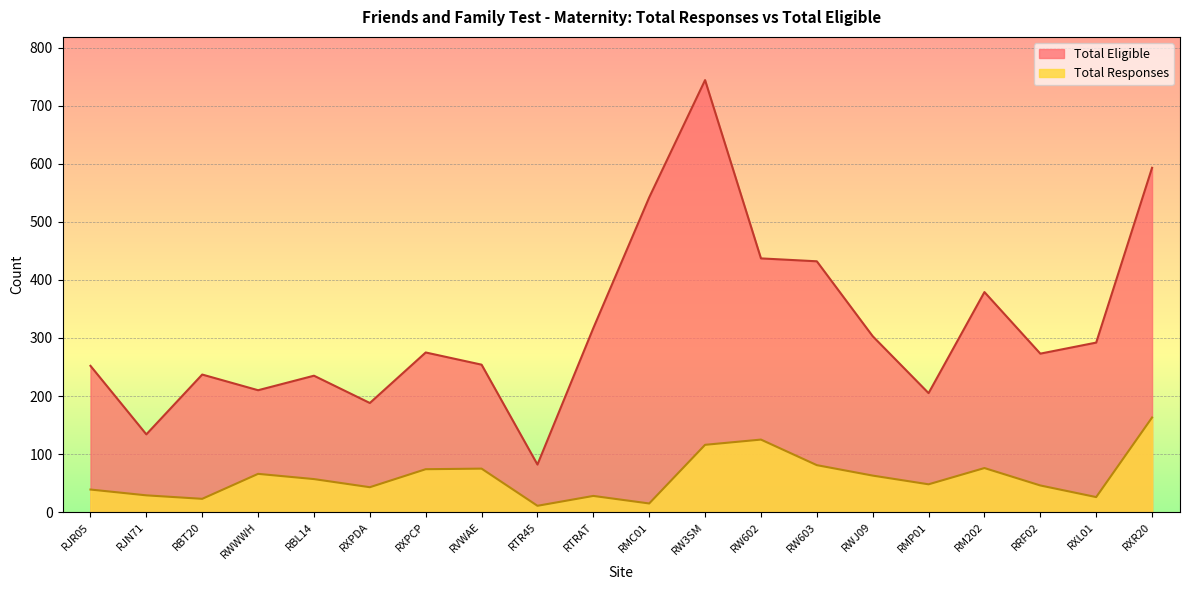

What is the value of the Total Responses point at the 4th from the left?

66